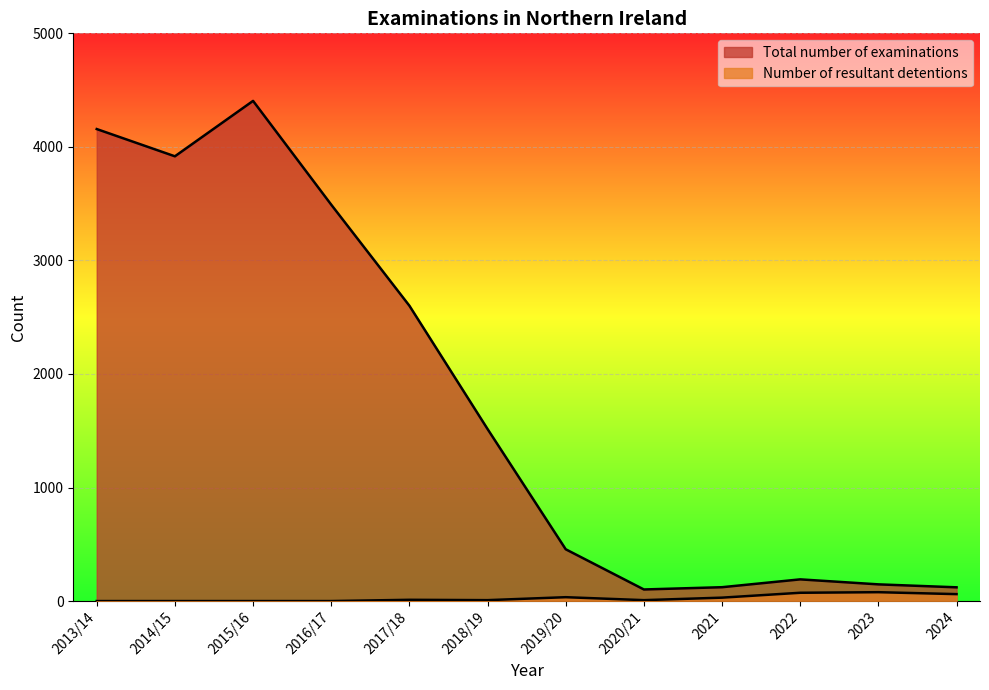

At 2024, list the series in order from smallest to largest.

Number of resultant detentions, Total number of examinations